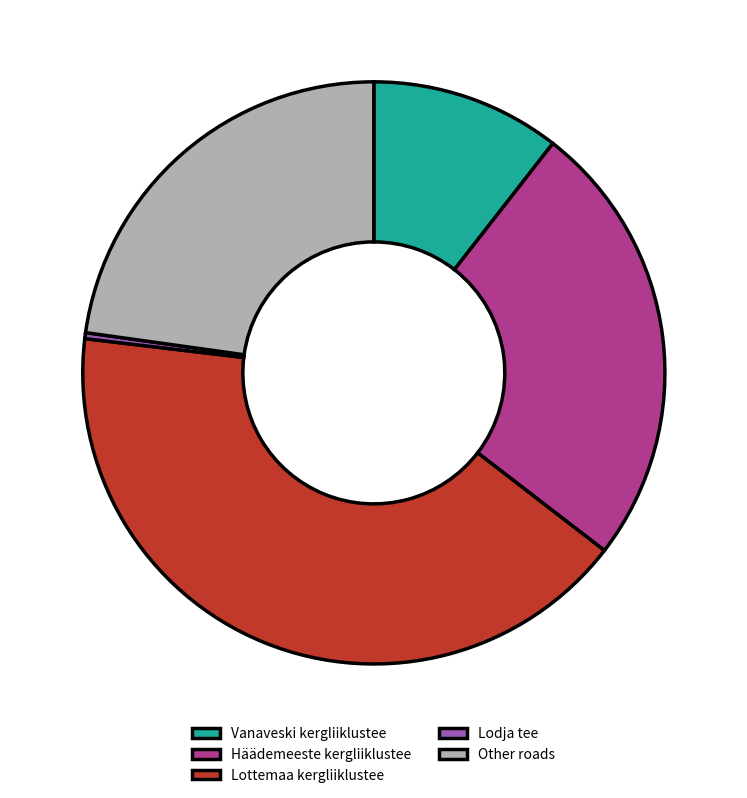

True or false: Vanaveski kergliiklustee accounts for 1% of the total.

False